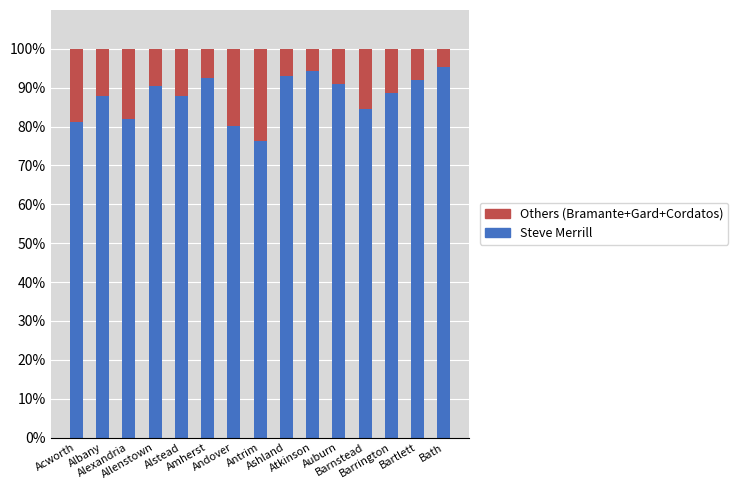

At which label is Steve Merrill closest to 85?

Barnstead